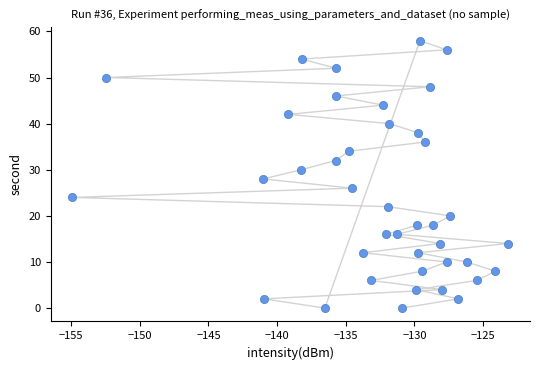

What is the range of Y values (max minus min)?

58